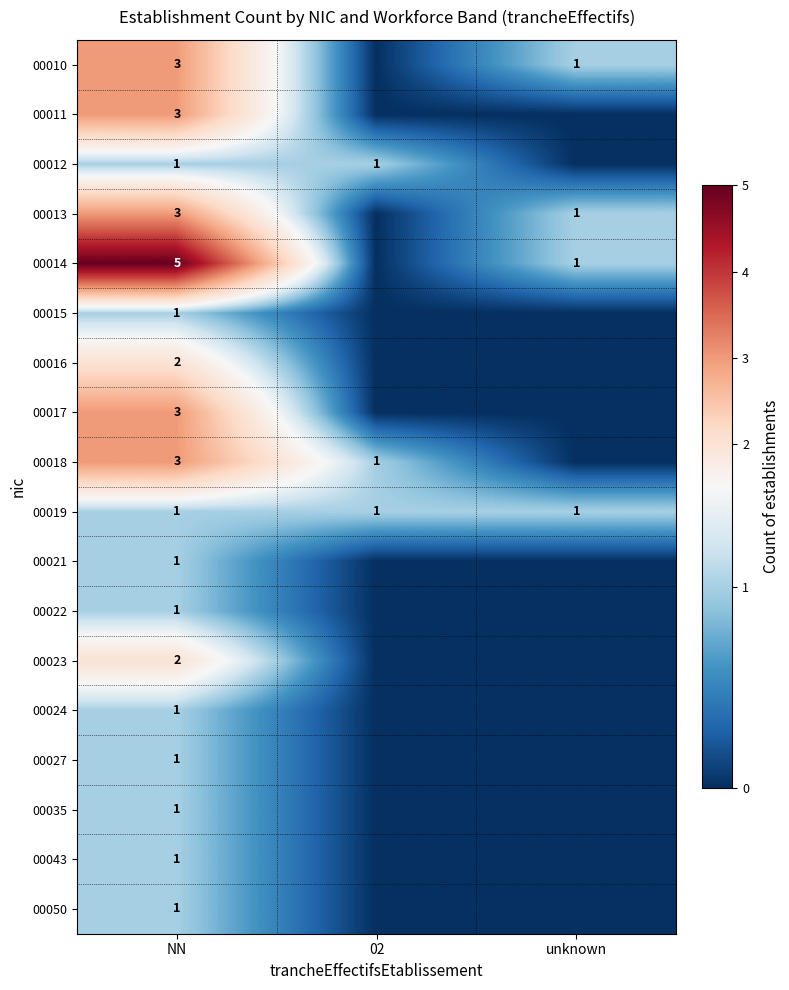

What is the spread (max minus min) of values at NN?

4